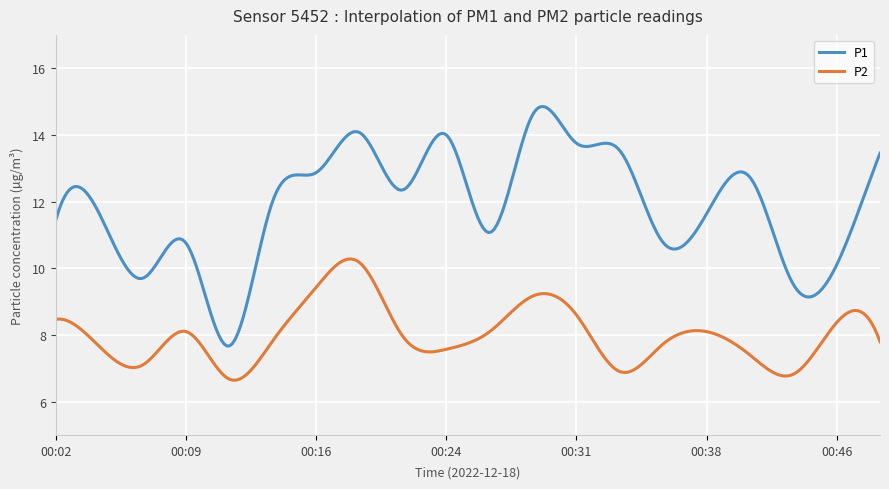

What is the difference between the maximum and minimum values in the P2 series?

3.6